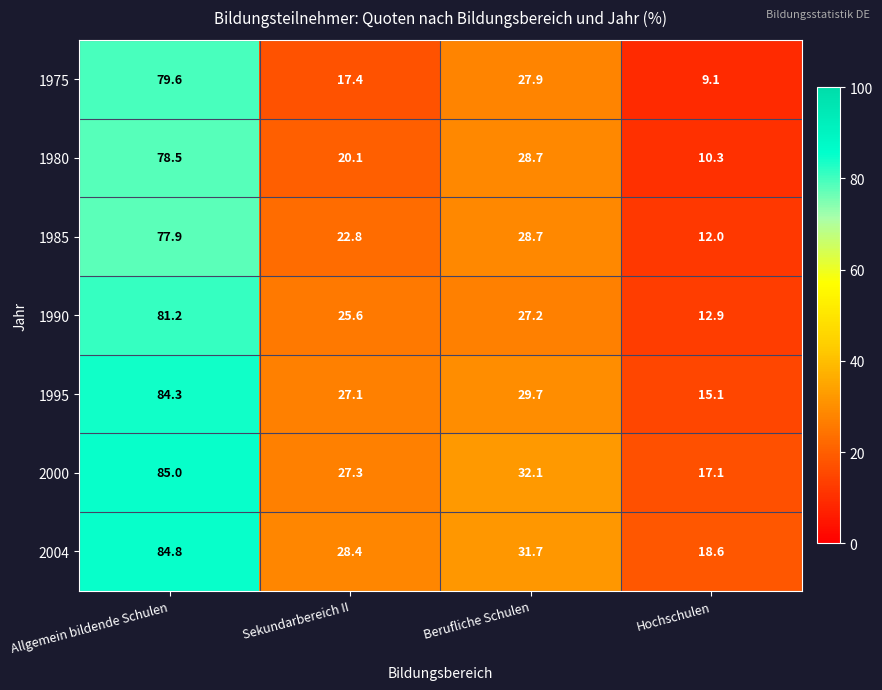

Which series has the widest spread of values?

1975